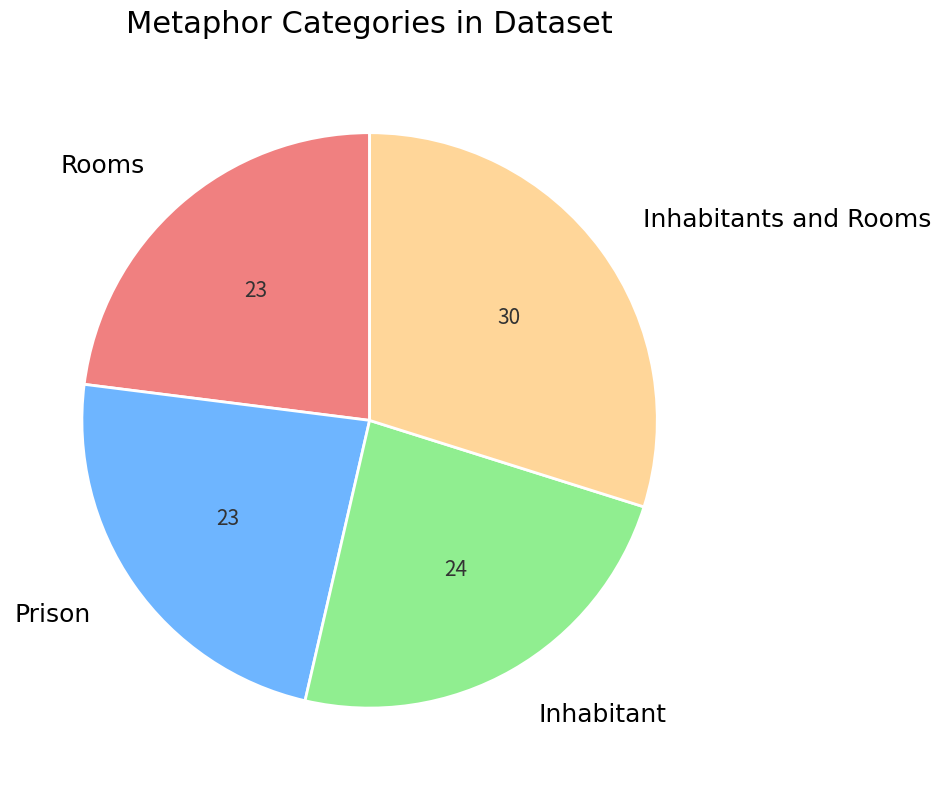

Combined, do Inhabitants and Rooms and Inhabitant account for over 50%?

Yes